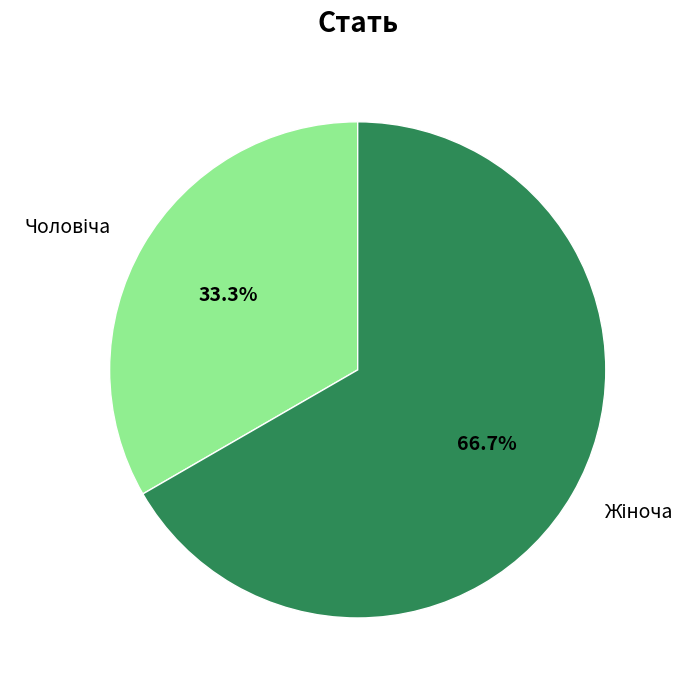

How many slices are in this pie chart?

2